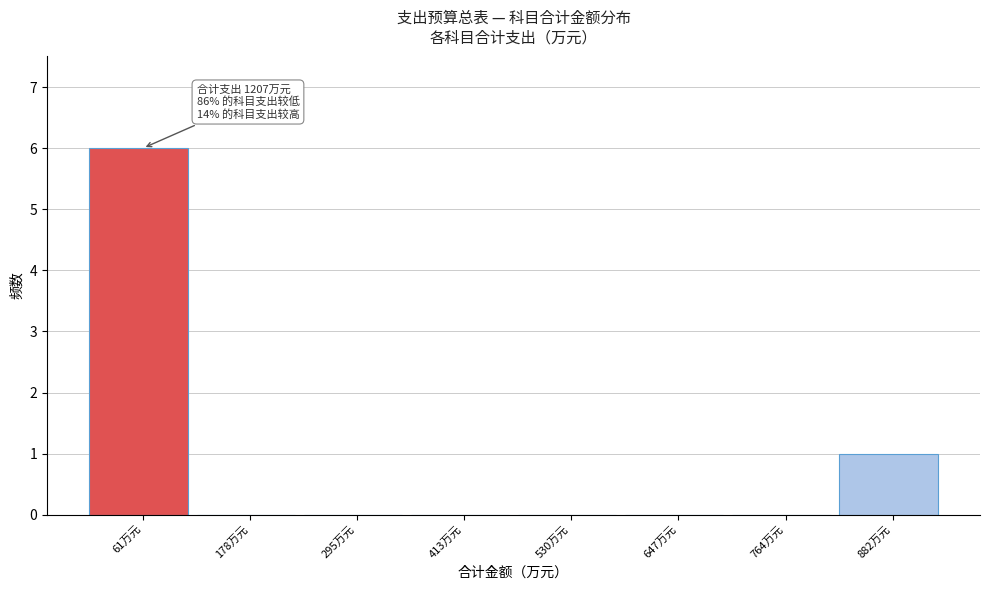

Over which range of the x-axis is the bar tallest?

0 to 120